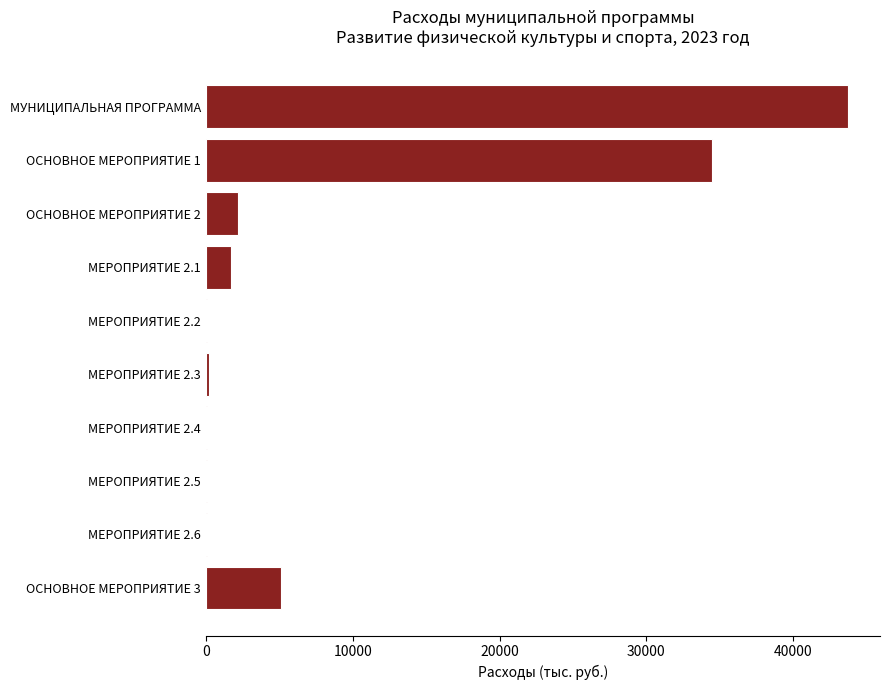

What is the sum of all values?

87647.8